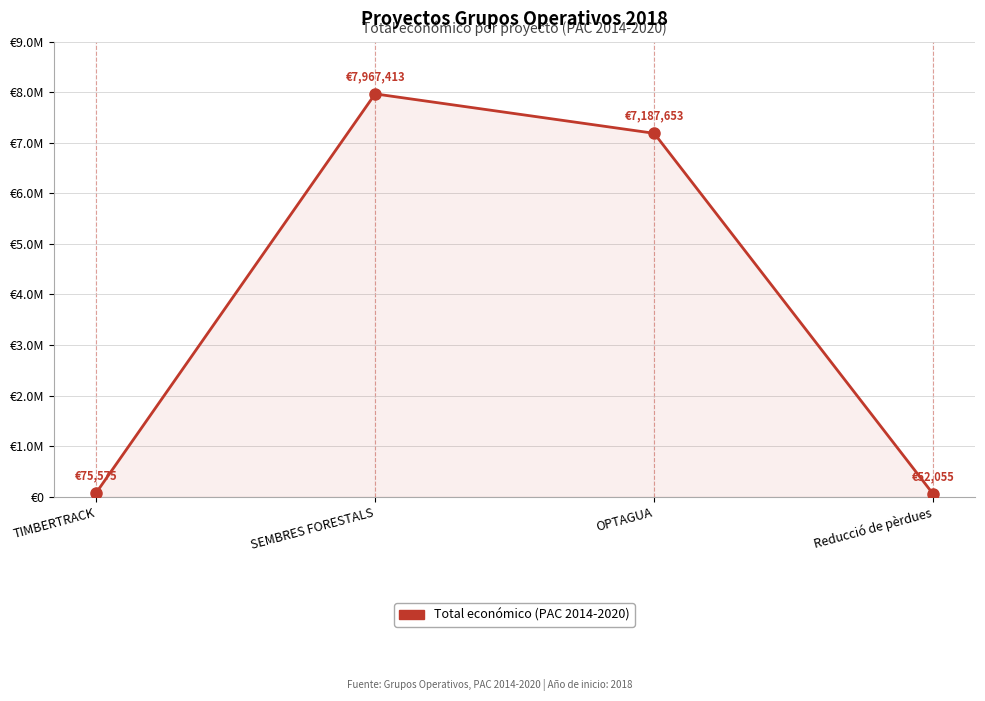

List the labels in order of value, largest first.

SEMBRES FORESTALS, OPTAGUA, TIMBERTRACK, Reducció de pèrdues